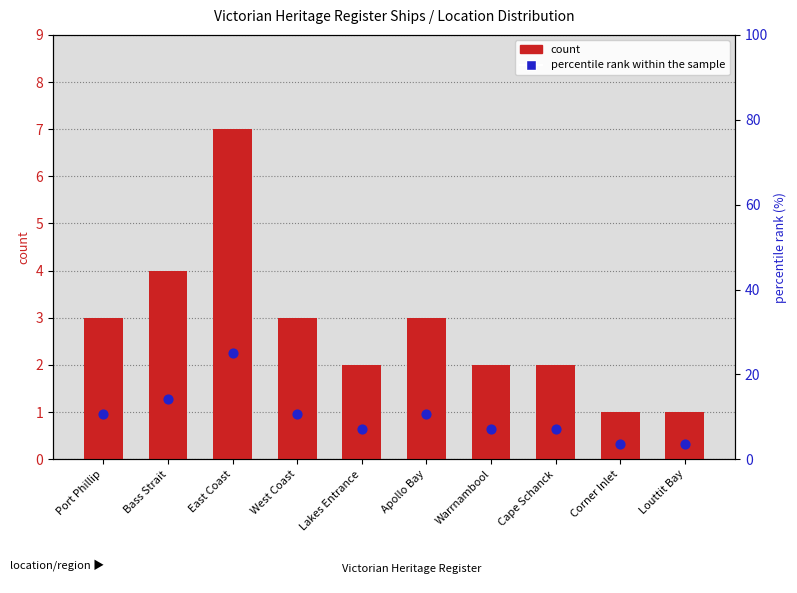

Which series has the widest spread of Y values?

percentile rank within the sample